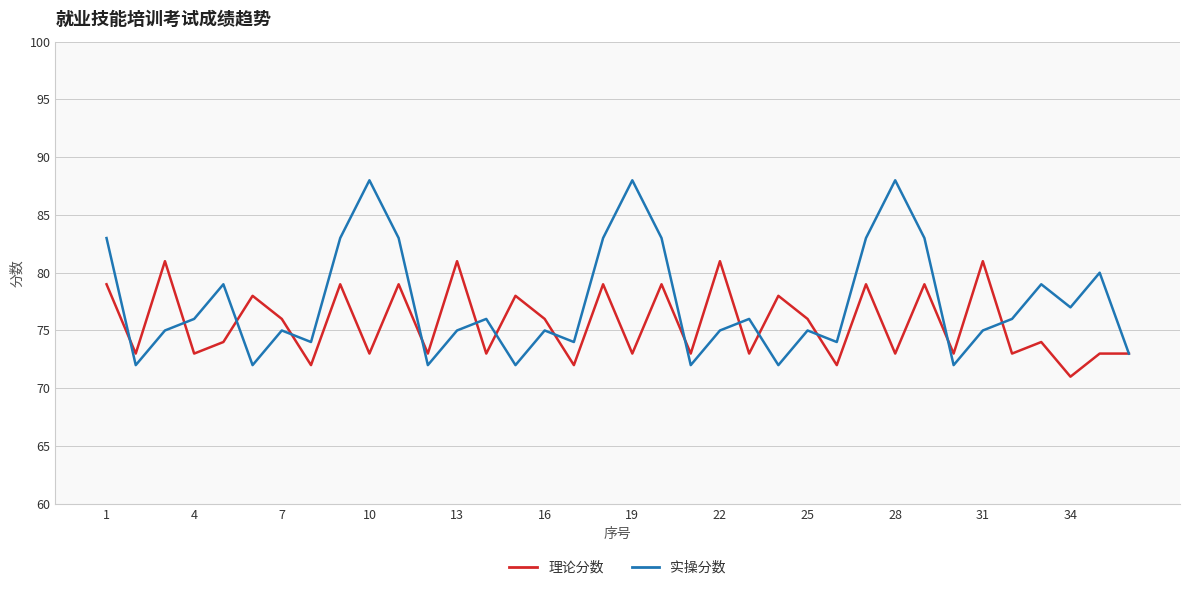

List the series in order of their peak value, highest first.

实操分数, 理论分数